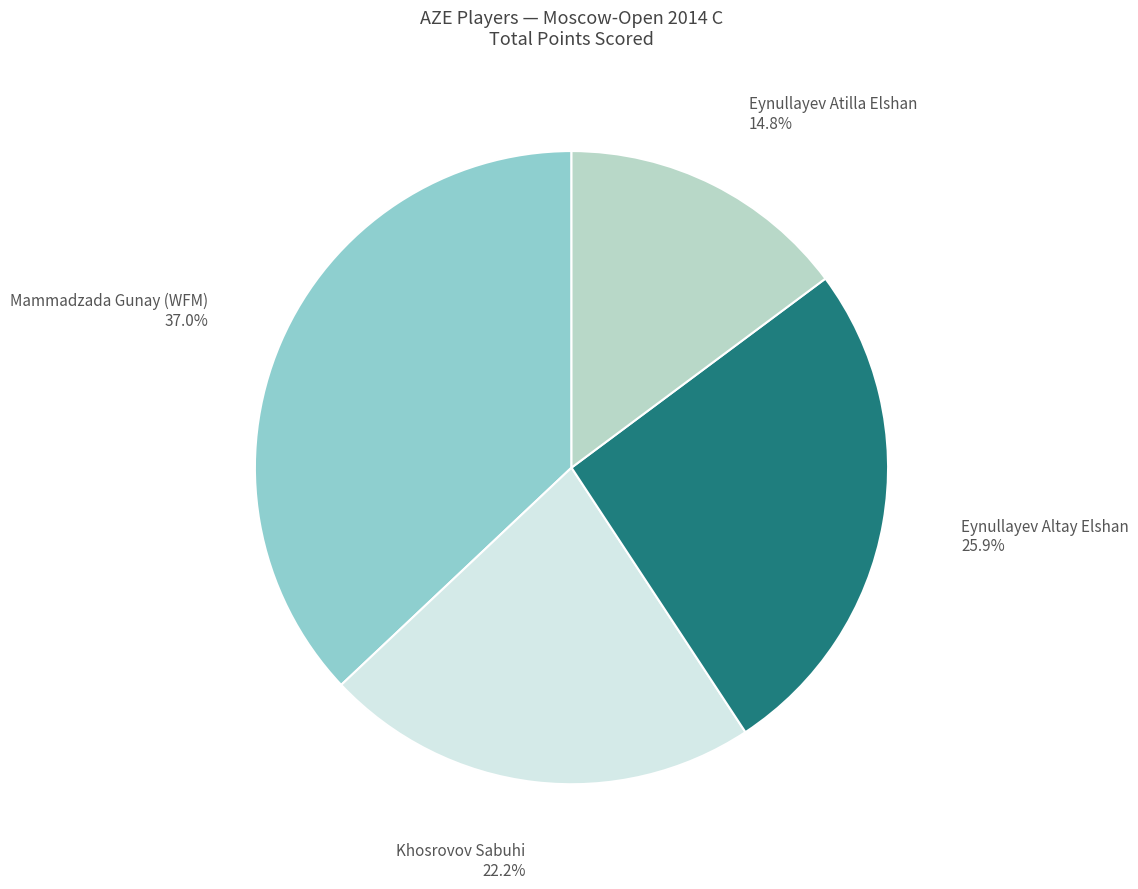

Does any single category account for the majority?

No